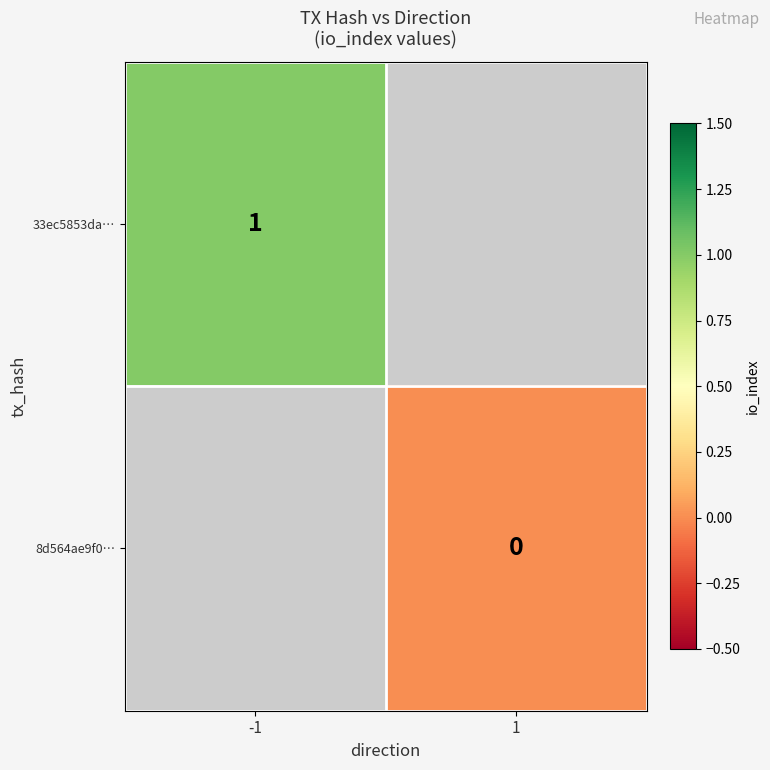

Is it true that 33ec5853da… equals 2 at -1?

False